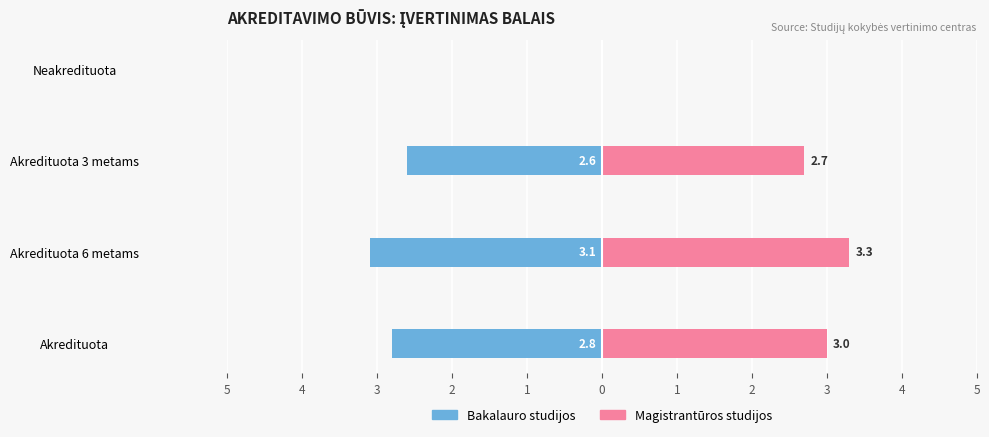

Rank the series at Akredituota 6 metams from lowest to highest value.

Bakalauro studijos, Magistrantūros studijos